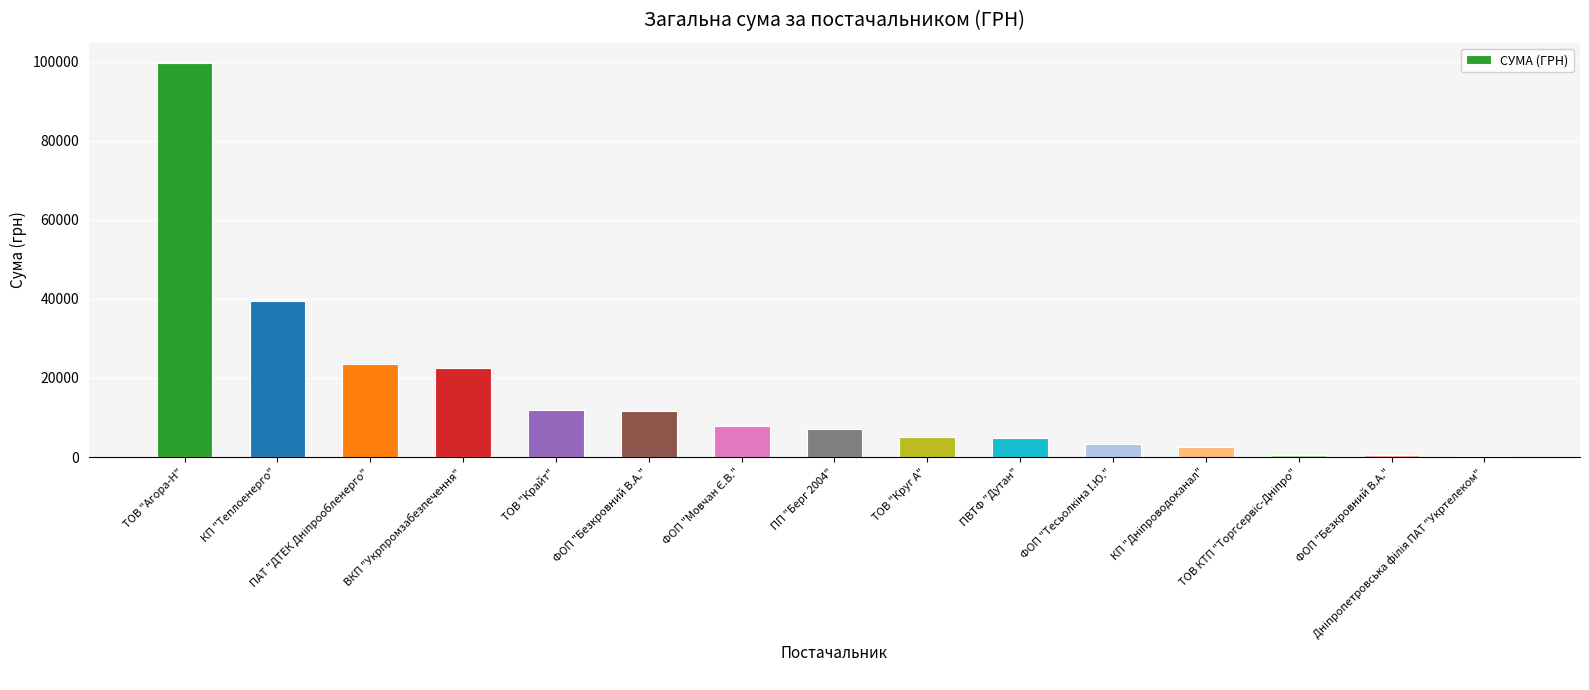

How many data points does each series have?

15